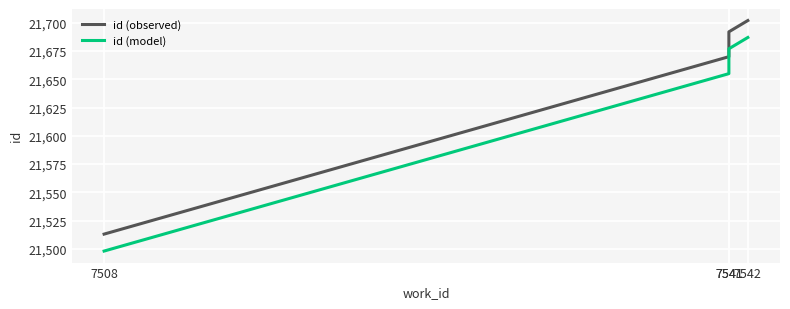

True or false: id (model) and id (observed) intersect in this chart.

False